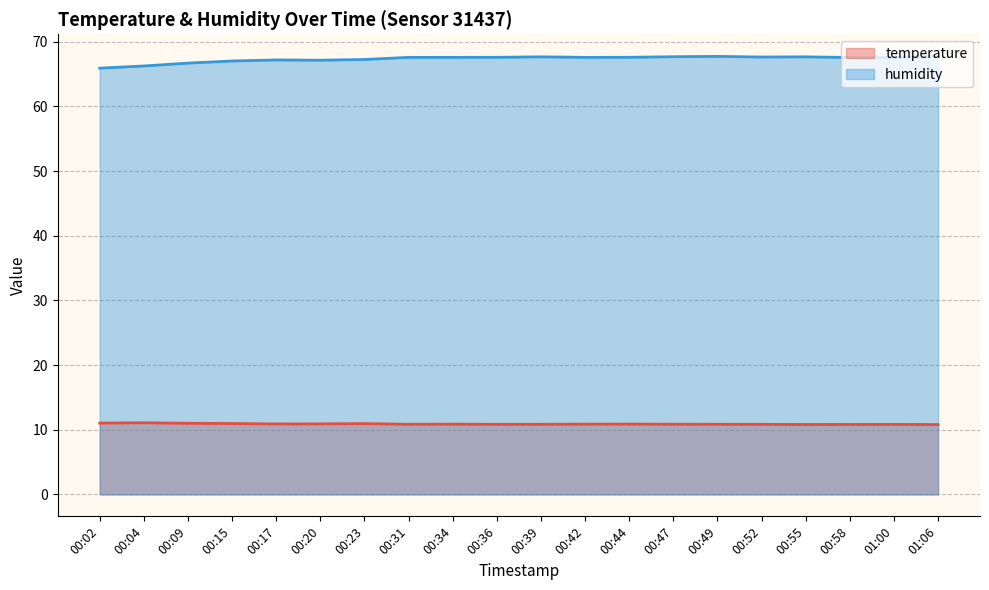

How many lines are shown in the chart?

2